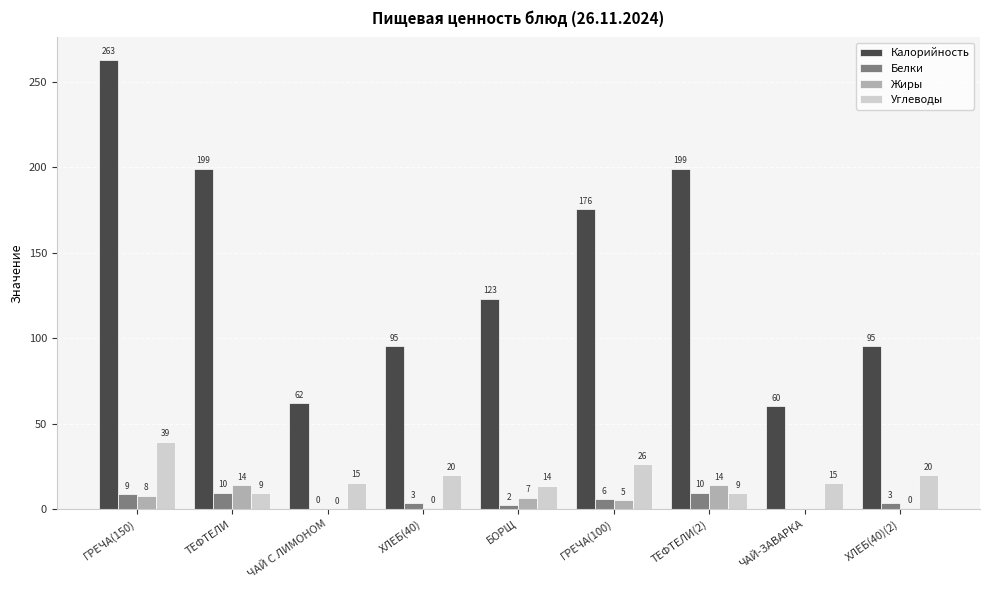

What is the label of the 3rd bar from the left?

ЧАЙ С ЛИМОНОМ